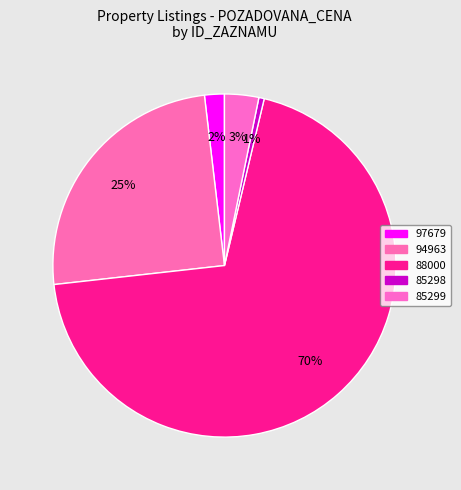

True or false: 85298 accounts for 1% of the total.

True